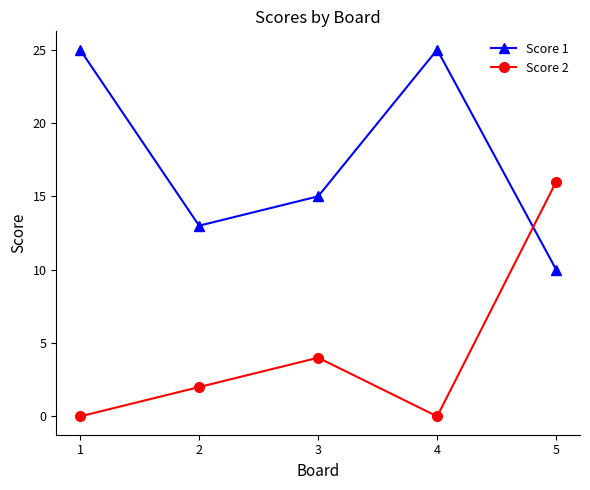

What are all the series names shown in the legend?

Score 1, Score 2